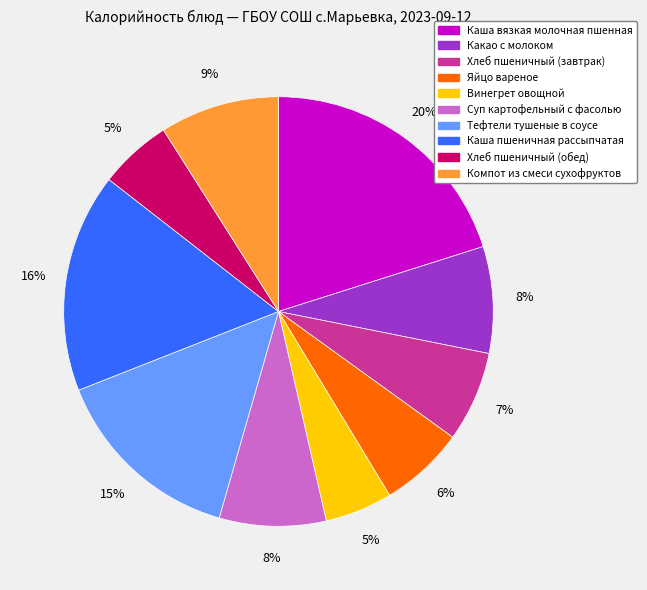

Is there any slice that represents more than half of the pie?

No